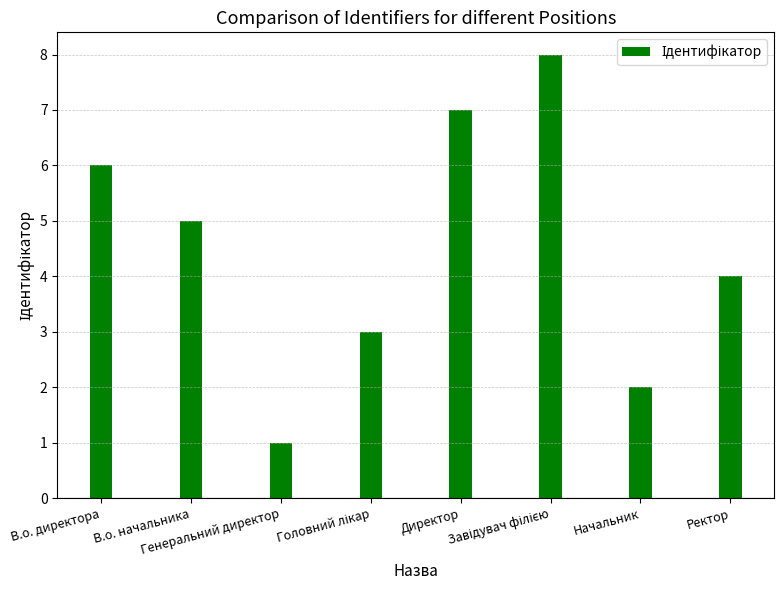

What is the difference between the values at Ректор and В.о. начальника?

1